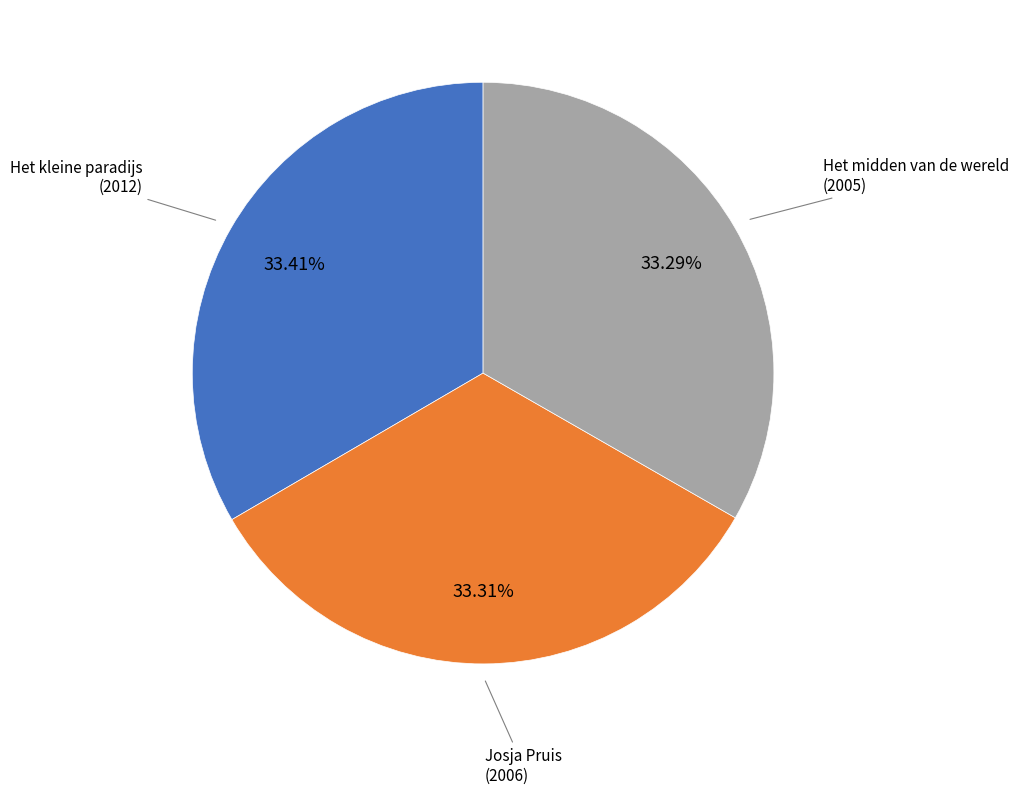

To the nearest percent, what portion does Het midden van de wereld represent?

33%